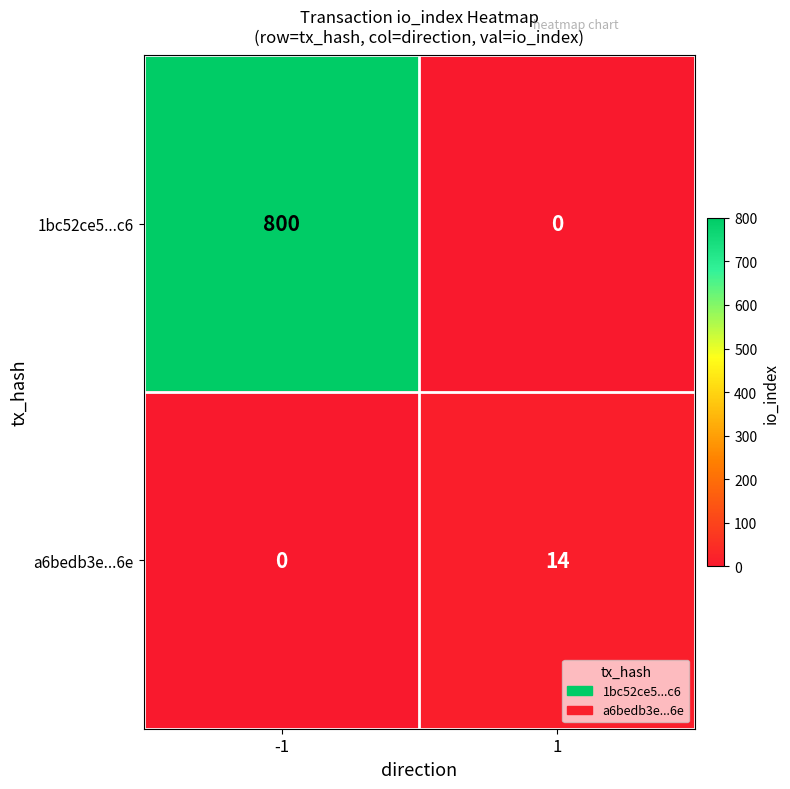

Is it true that a6bedb3e...6e equals 0 at -1?

True